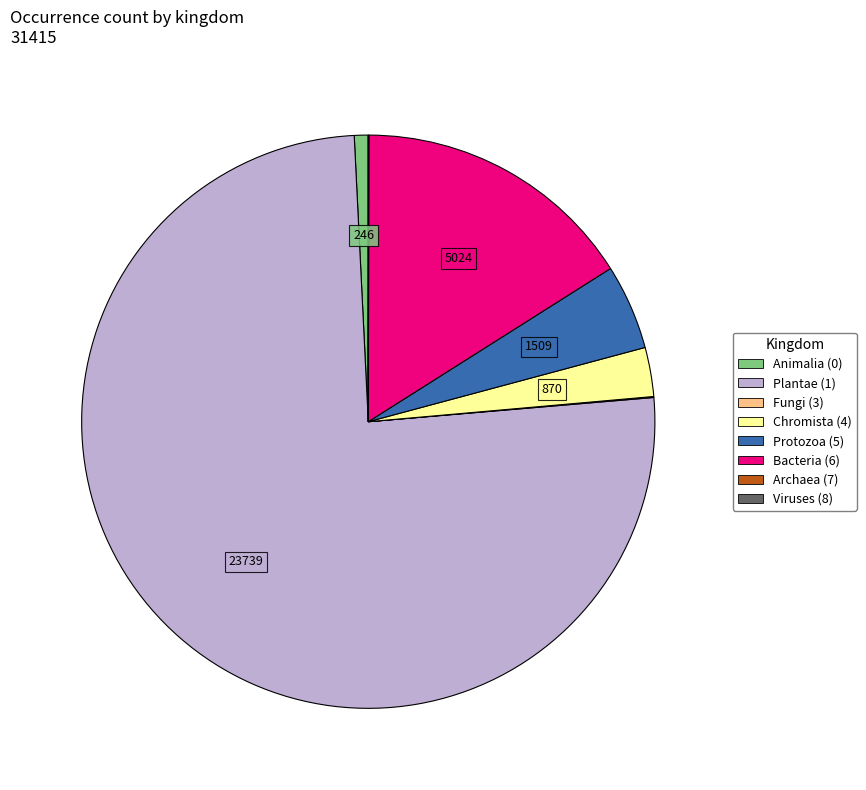

Is there a majority slice in this chart?

Yes